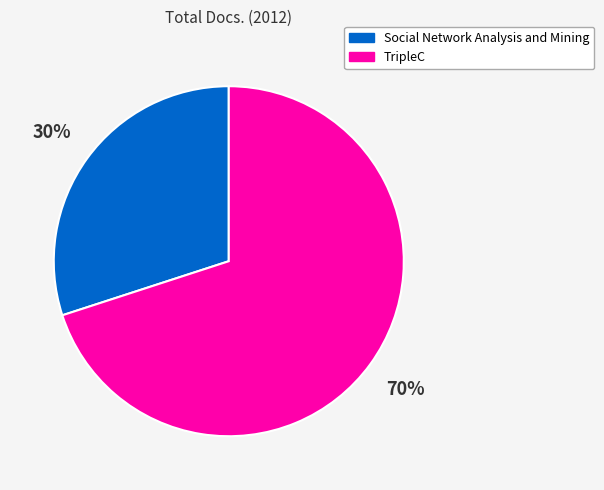

Is there any slice that represents more than half of the pie?

Yes